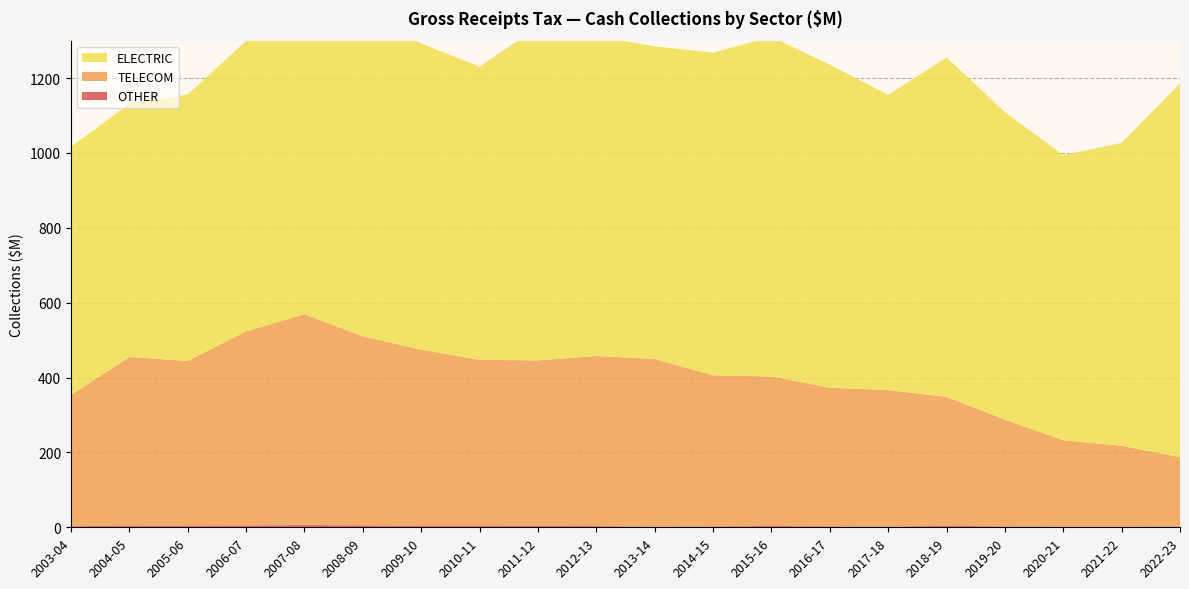

Reading left to right, what are all the values shown in this chart?

ELECTRIC: 2003-04=663.0	2004-05=676.4	2005-06=711.7	2006-07=775.9	2007-08=785.5	2008-09=872.7	2009-10=817.8	2010-11=783.1	2011-12=890.6	2012-13=854.6	2013-14=835.3	2014-15=862.0	2015-16=907.2	2016-17=863.1	2017-18=788.4	2018-19=906.9	2019-20=821.7	2020-21=761.7	2021-22=809.1	2022-23=998.9
TELECOM: 2003-04=350.5	2004-05=451.5	2005-06=439.7	2006-07=518.1	2007-08=563.3	2008-09=504.9	2009-10=471.1	2010-11=444.0	2011-12=441.6	2012-13=454.4	2013-14=448.1	2014-15=403.7	2015-16=399.4	2016-17=370.3	2017-18=364.6	2018-19=344.5	2019-20=285.2	2020-21=231.1	2021-22=216.6	2022-23=184.8
OTHER: 2003-04=3.1	2004-05=3.4	2005-06=4.7	2006-07=5.2	2007-08=6.1	2008-09=5.4	2009-10=3.5	2010-11=3.4	2011-12=4.3	2012-13=3.2	2013-14=1.5	2014-15=2.4	2015-16=3.6	2016-17=2.5	2017-18=2.0	2018-19=4.0	2019-20=2.4	2020-21=1.5	2021-22=1.2	2022-23=2.4